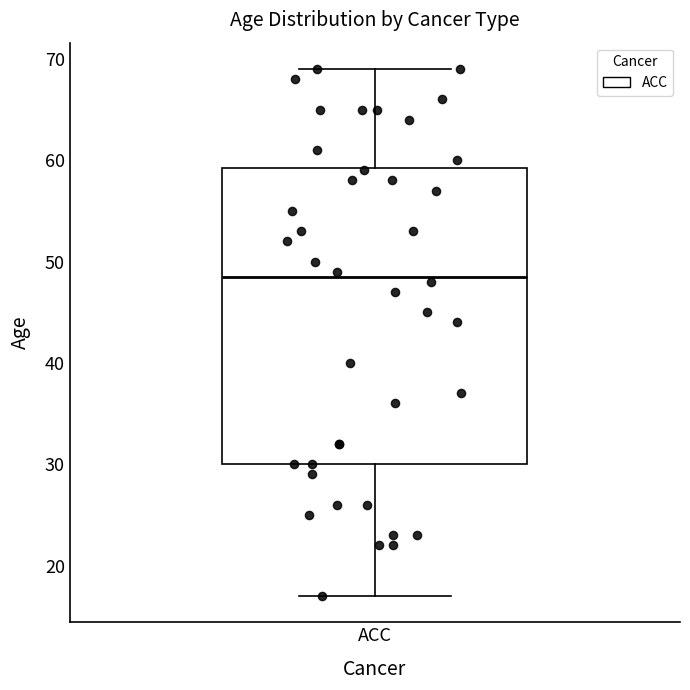

Where does the median line of the box for ACC sit on the y-axis? The values are not printed on the chart, so give them approximately, as read against the axis.

49